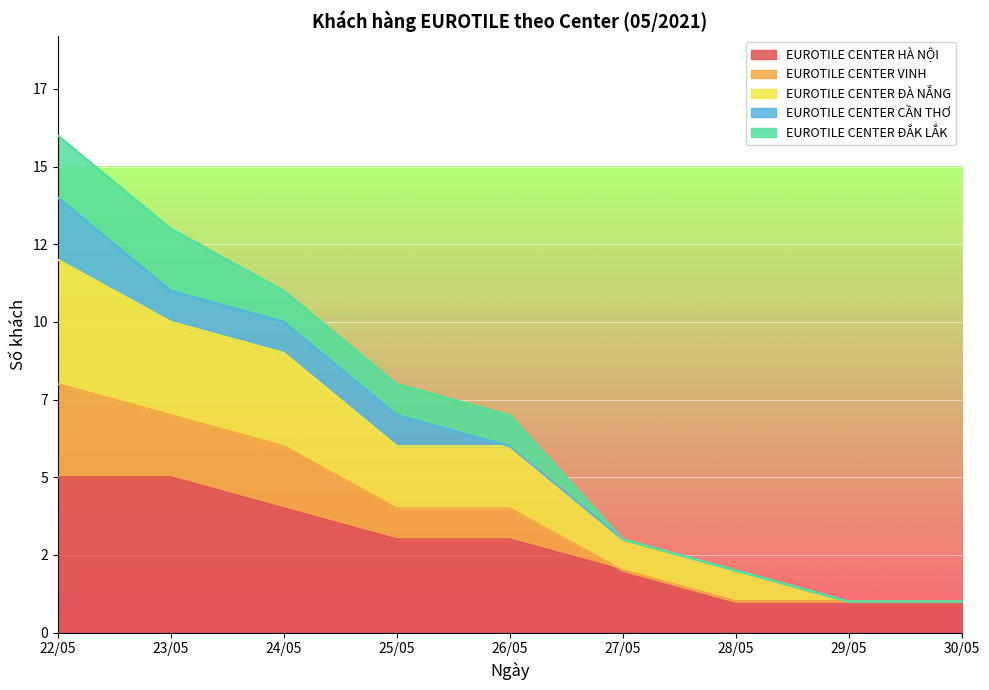

What position from the left is 26/05?

5